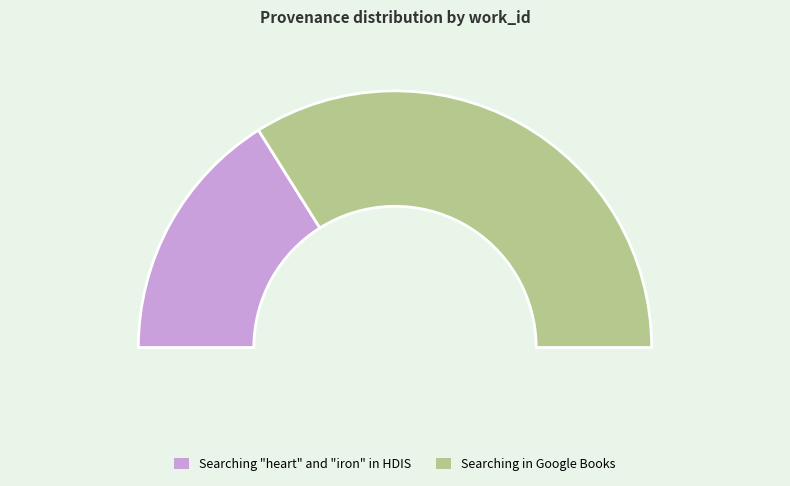

To the nearest percent, what is the difference between the largest and smallest slice percentages?

36%